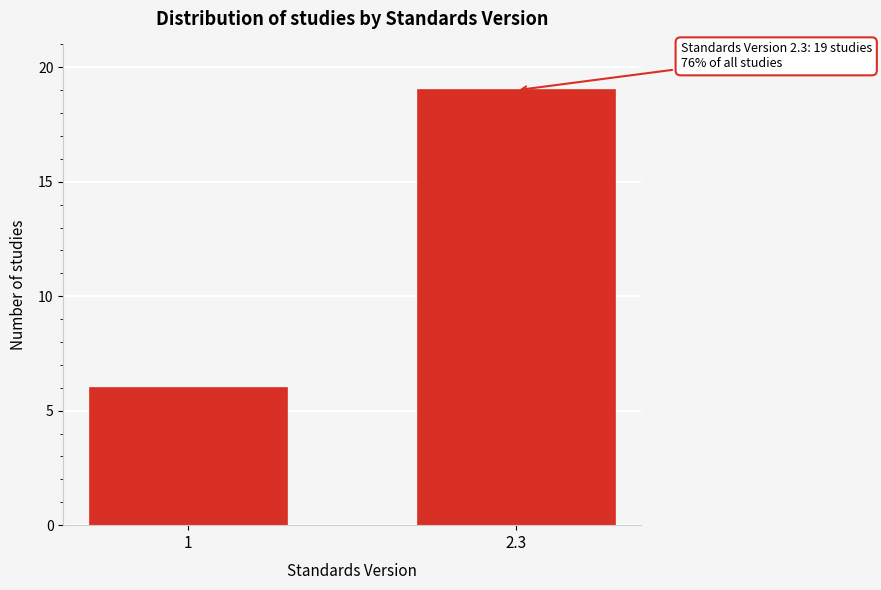

Reading left to right, what are all the values shown in this chart?

6	19